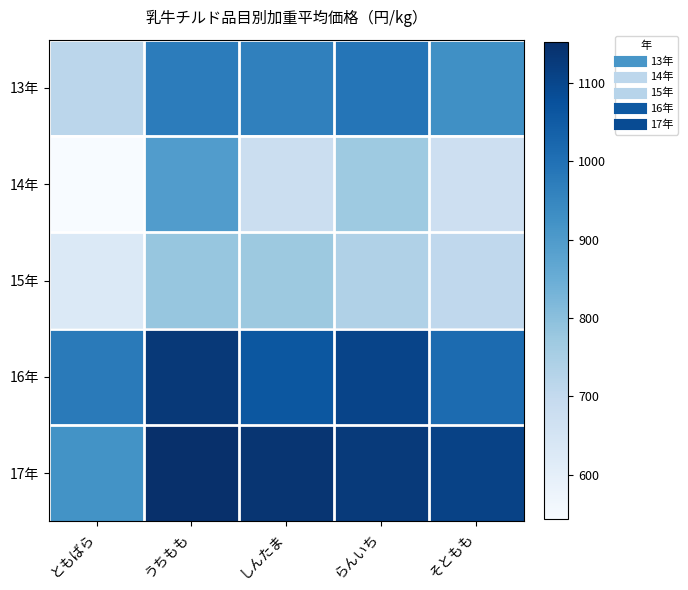

At which category does the chart reach its peak across all series?

うちもも